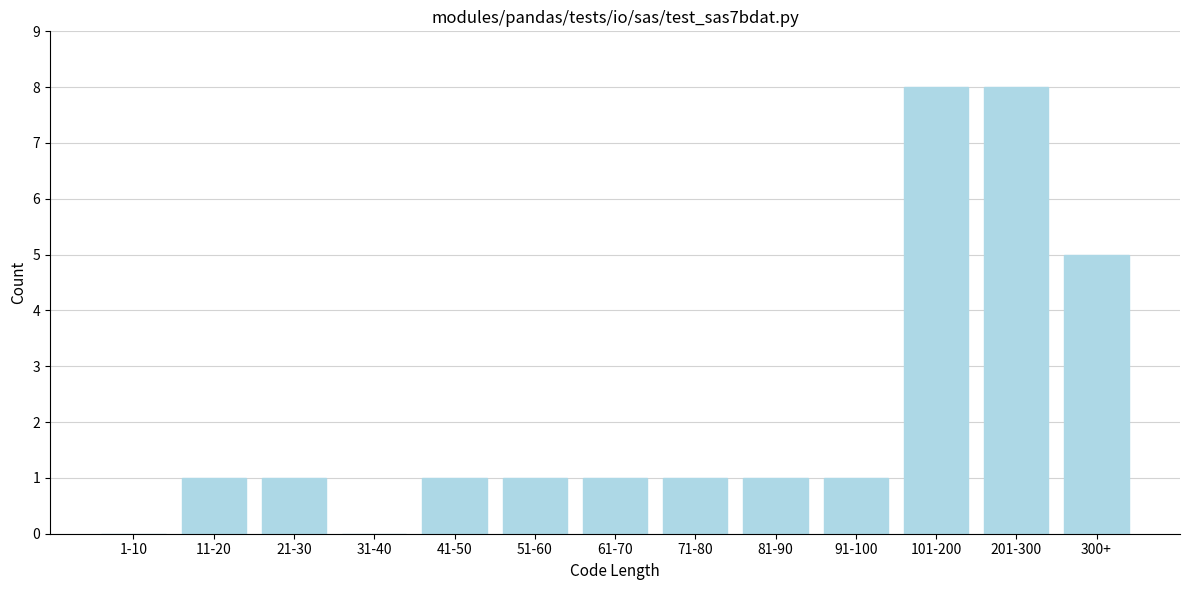

Reading right to left, extract all data points from this chart.

300+=5	201-300=8	101-200=8	91-100=1	81-90=1	71-80=1	61-70=1	51-60=1	41-50=1	31-40=0	21-30=1	11-20=1	1-10=0